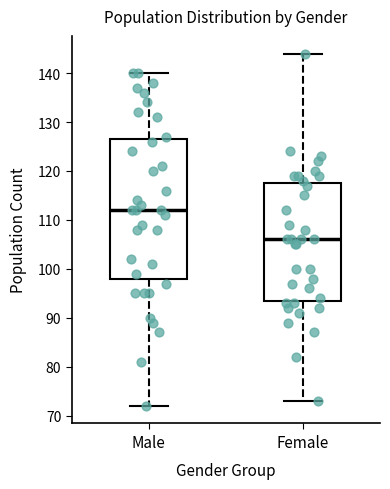

Where is the lower edge of the box for Male on the y-axis? The values are not printed on the chart, so give them approximately, as read against the axis.

98